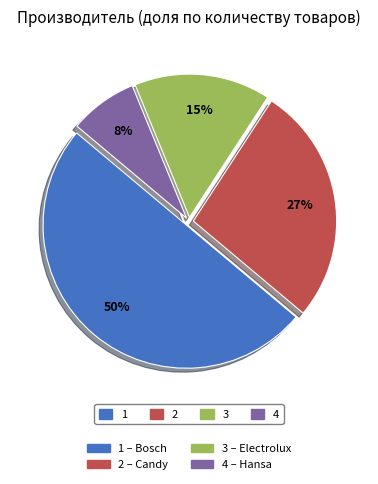

To the nearest percent, what is the average slice percentage?

25%